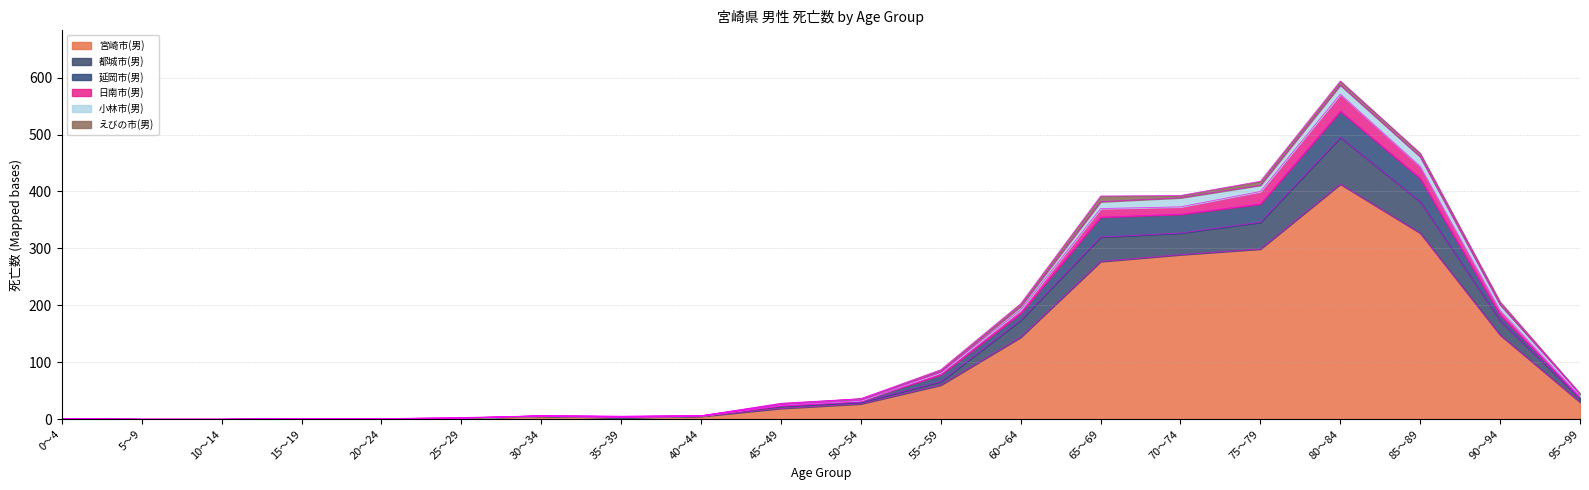

What are all the series names shown in the legend?

宮崎市(男), 都城市(男), 延岡市(男), 日南市(男), 小林市(男), えびの市(男)